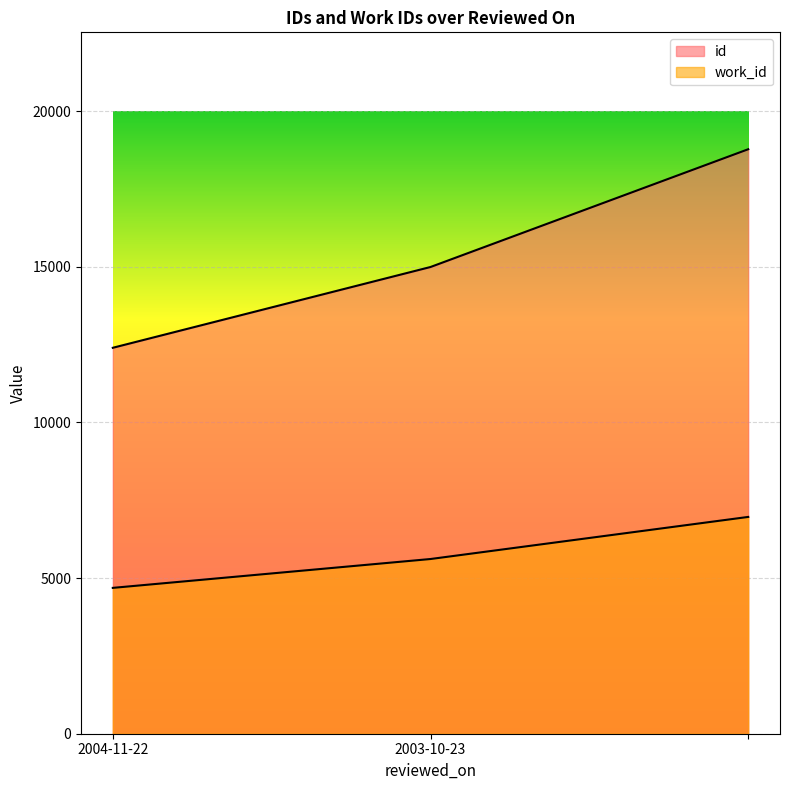

What is the minimum value for work_id?

4685